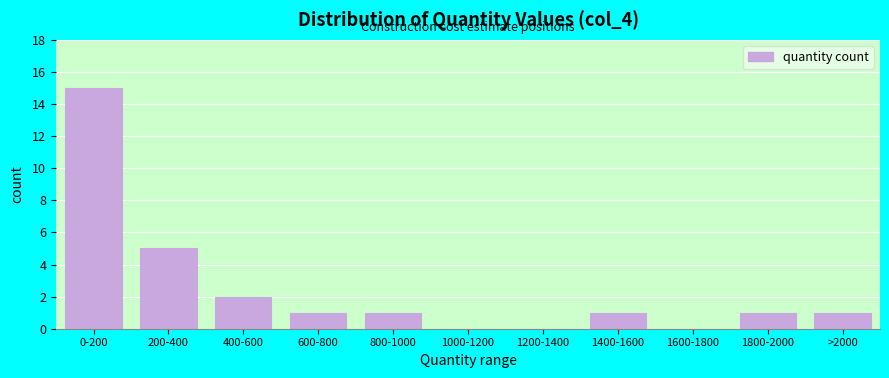

Reading left to right, extract all data points from this chart.

0-200=15	200-400=5	400-600=2	600-800=1	800-1000=1	1000-1200=0	1200-1400=0	1400-1600=1	1600-1800=0	1800-2000=1	>2000=1